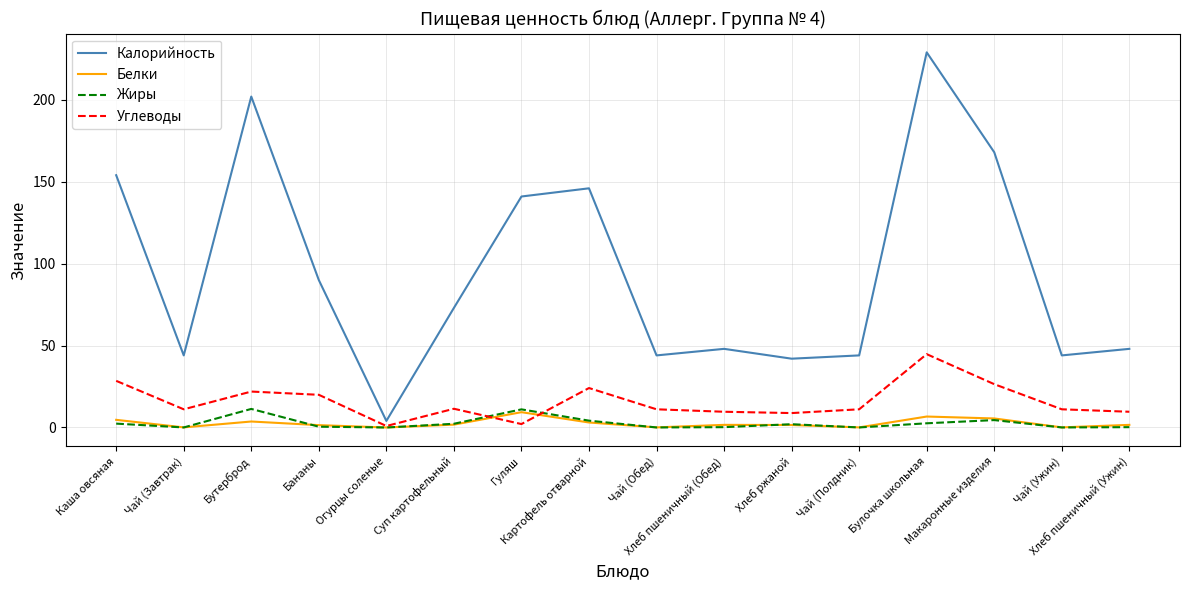

The Жиры series shows 0.5 at Бананы. True or false?

True